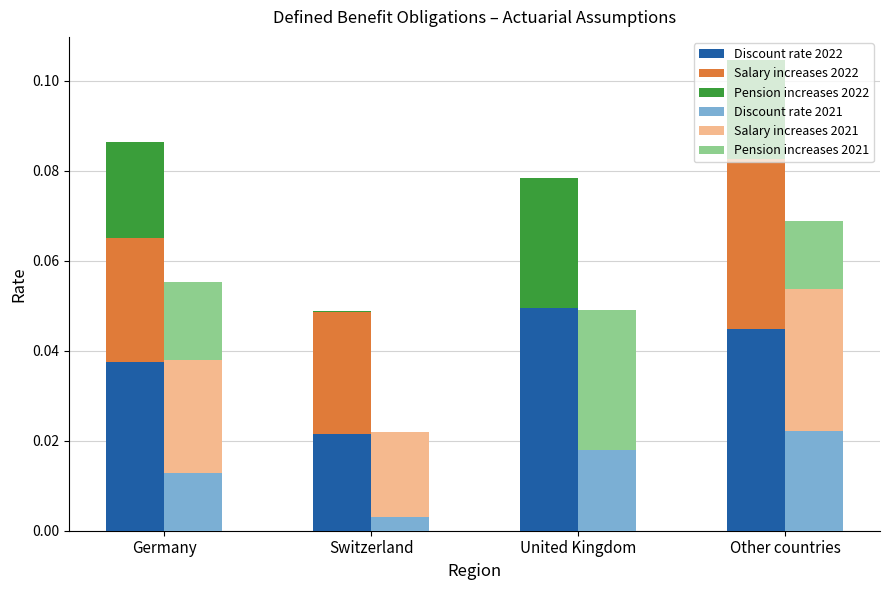

Is it true that Discount rate (2021) equals 0.0 at Germany?

True